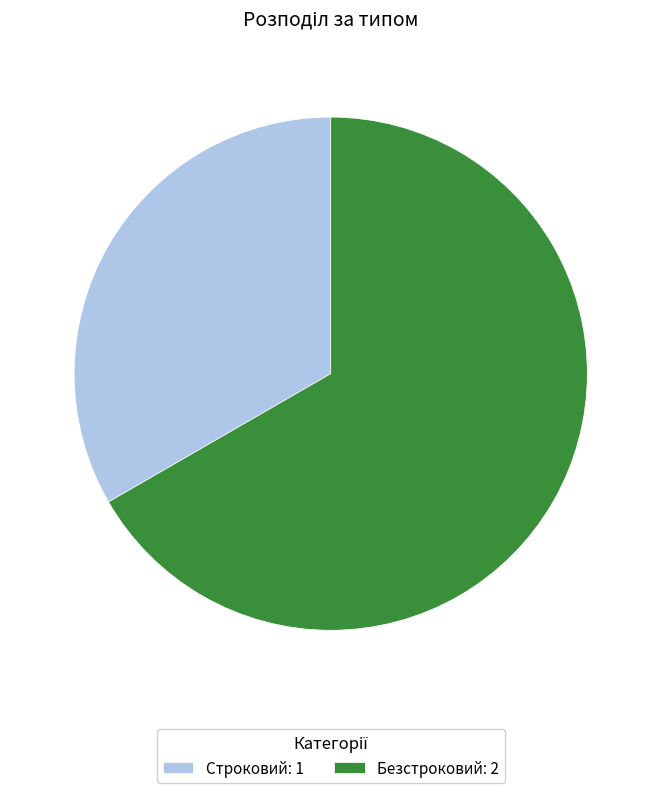

Which has a higher value, Безстроковий or Строковий?

Безстроковий